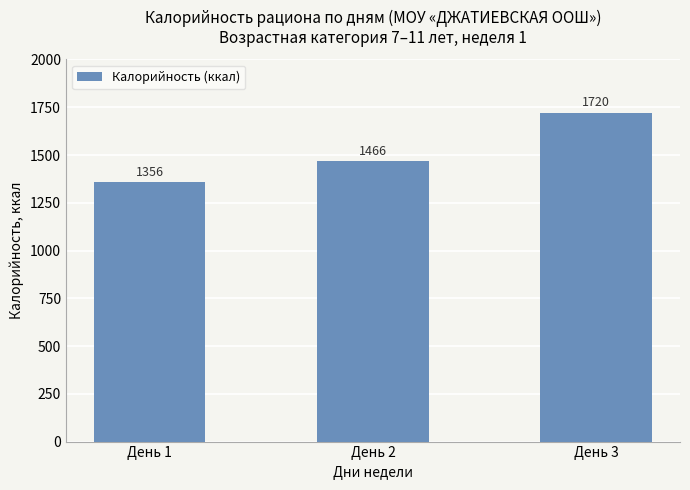

How many data points are less than 1466?

1